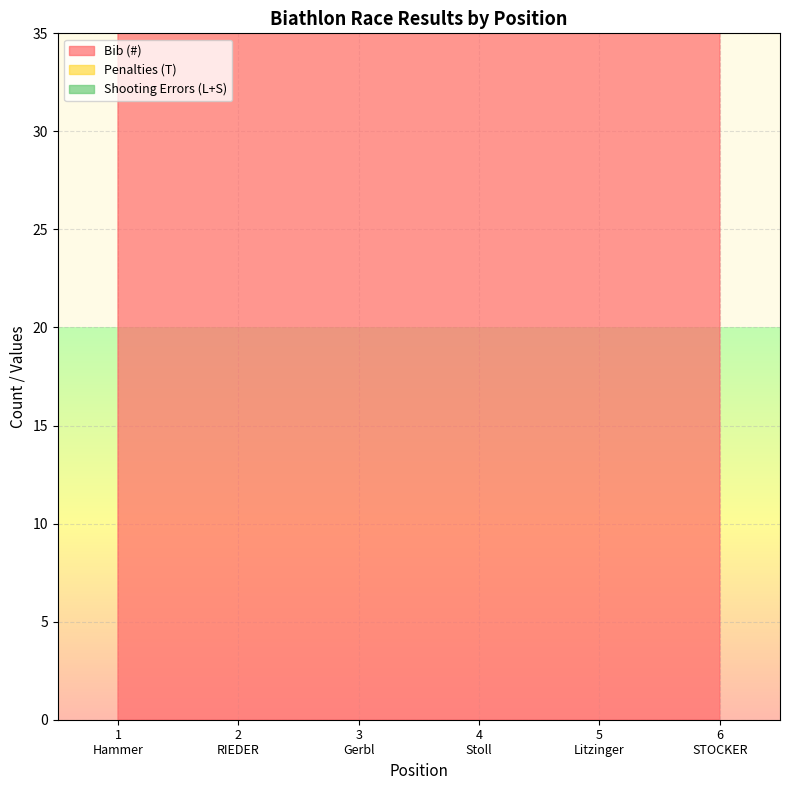

How many interior local valleys does the Penalties (T) series have?

1